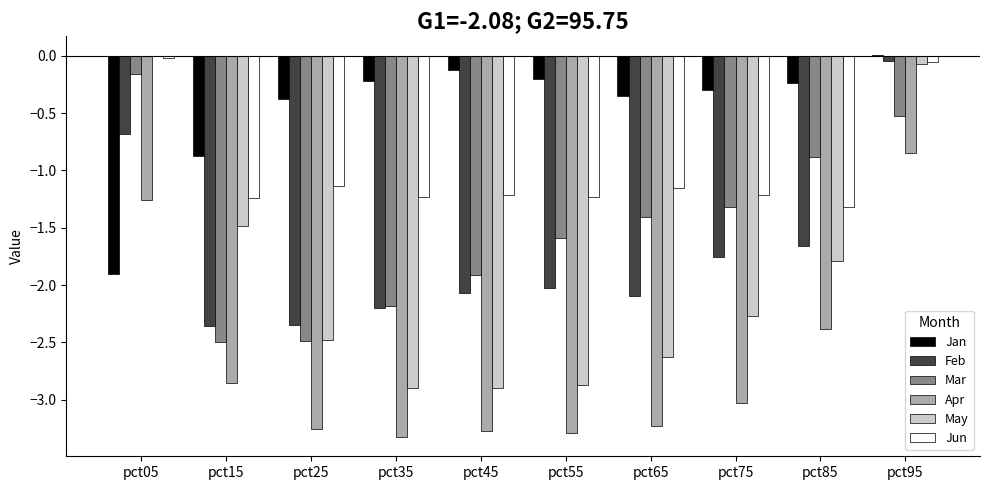

Which series changed the most between pct65 and pct95?

May